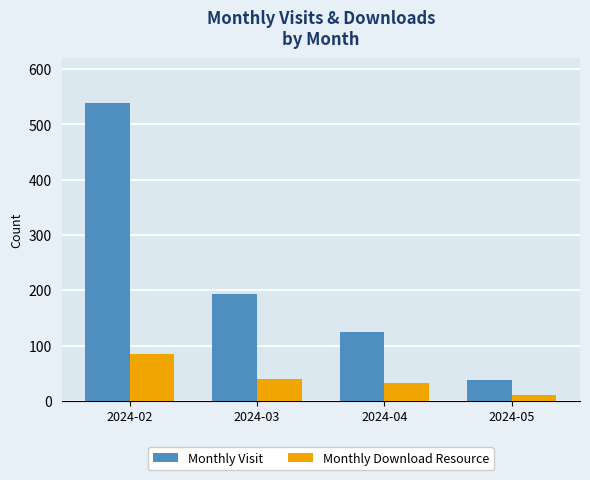

Is it true that Monthly Visit equals 47 at 2024-03?

False